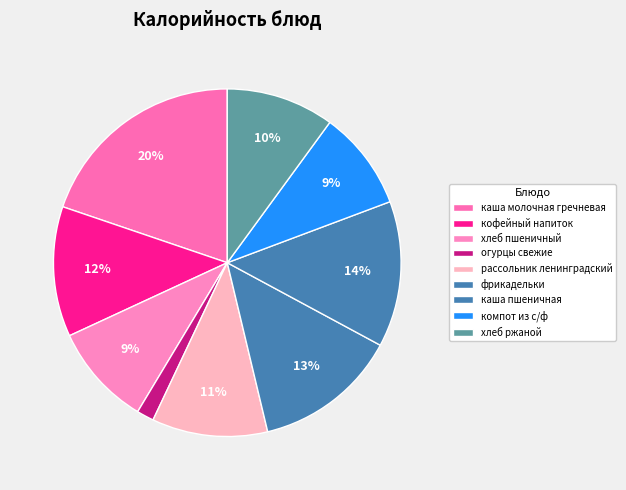

Rank the categories by value from lowest to highest.

огурцы свежие, компот из с/ф, хлеб пшеничный, хлеб ржаной, рассольник ленинградский, кофейный напиток, фрикадельки, каша пшеничная, каша молочная гречневая